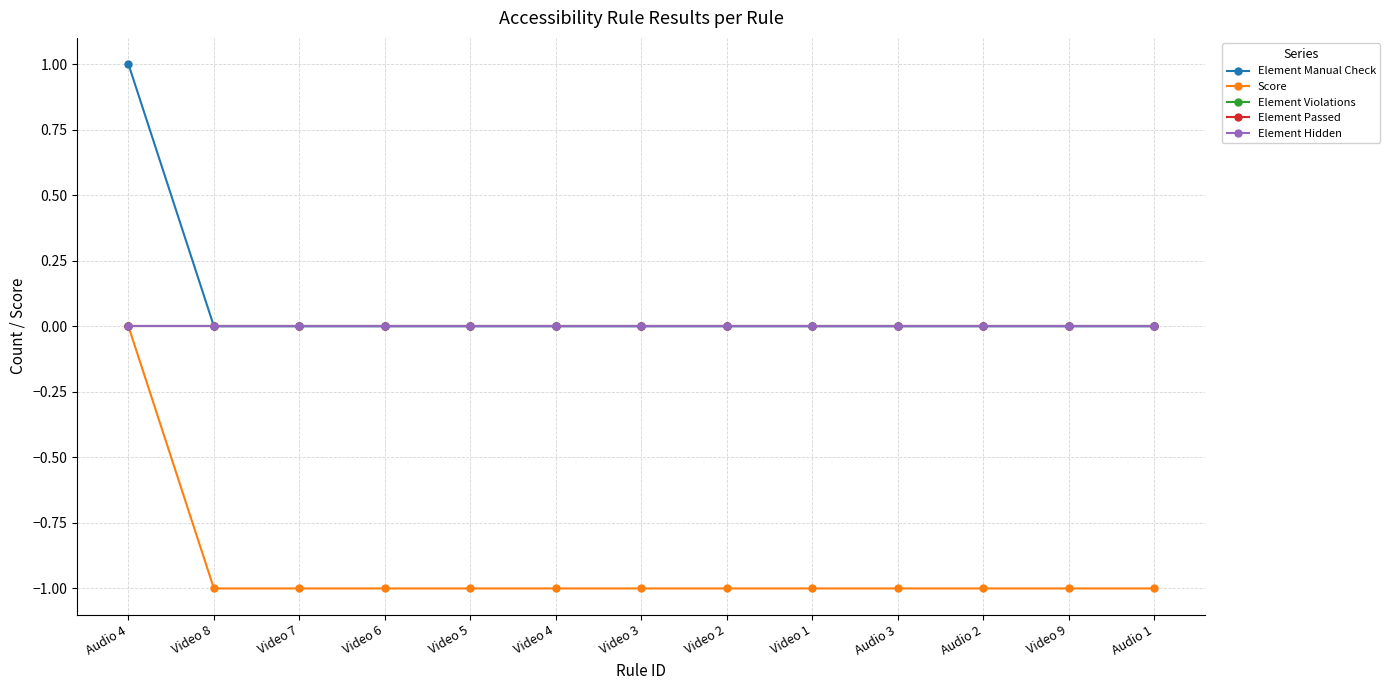

Which category has the highest value in the Element Passed series?

Audio 4